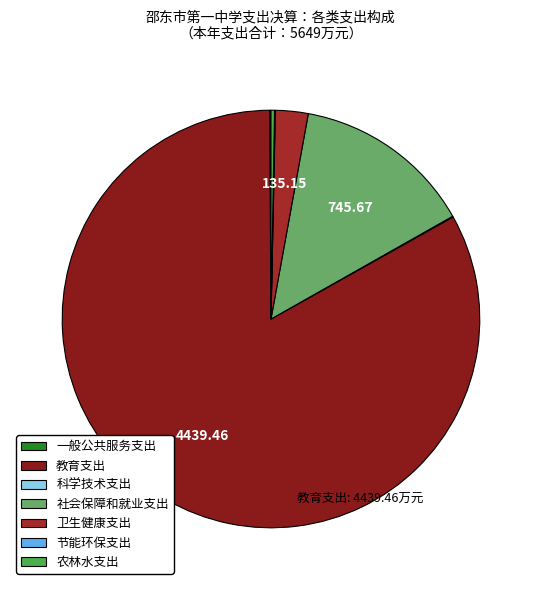

True or false: 社会保障和就业支出 accounts for 7% of the total.

False